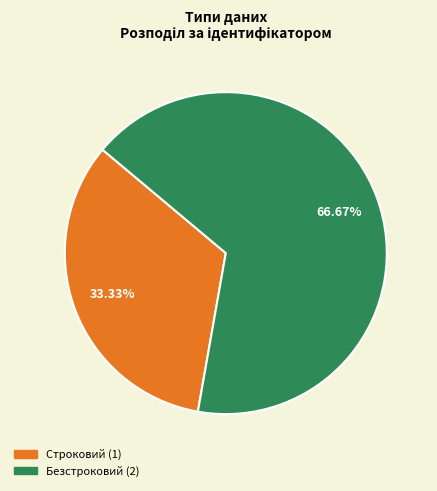

How many slices are in this pie chart?

2